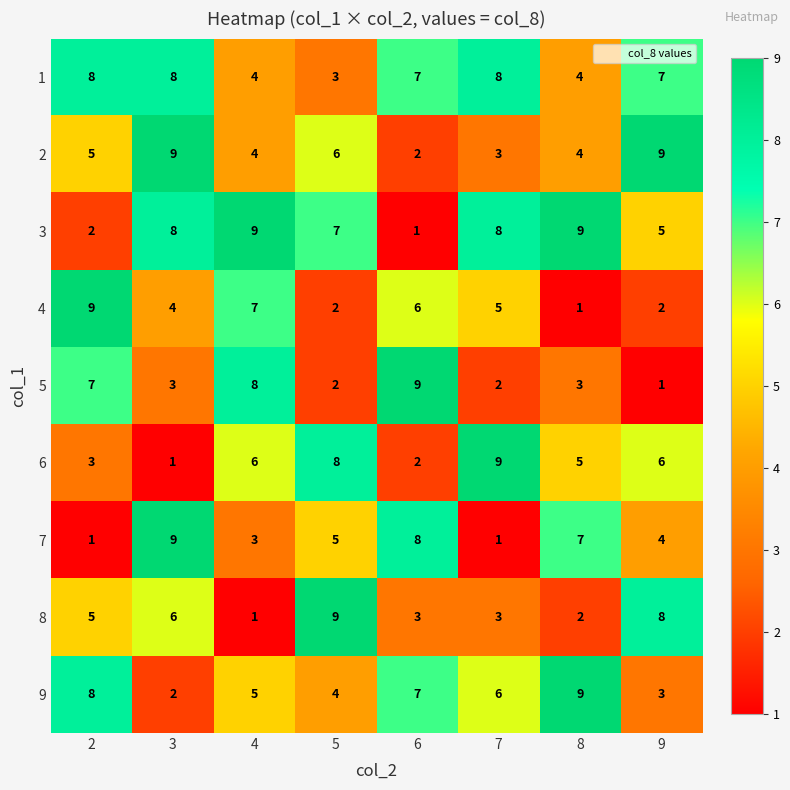

What is the minimum value shown in the chart?

1